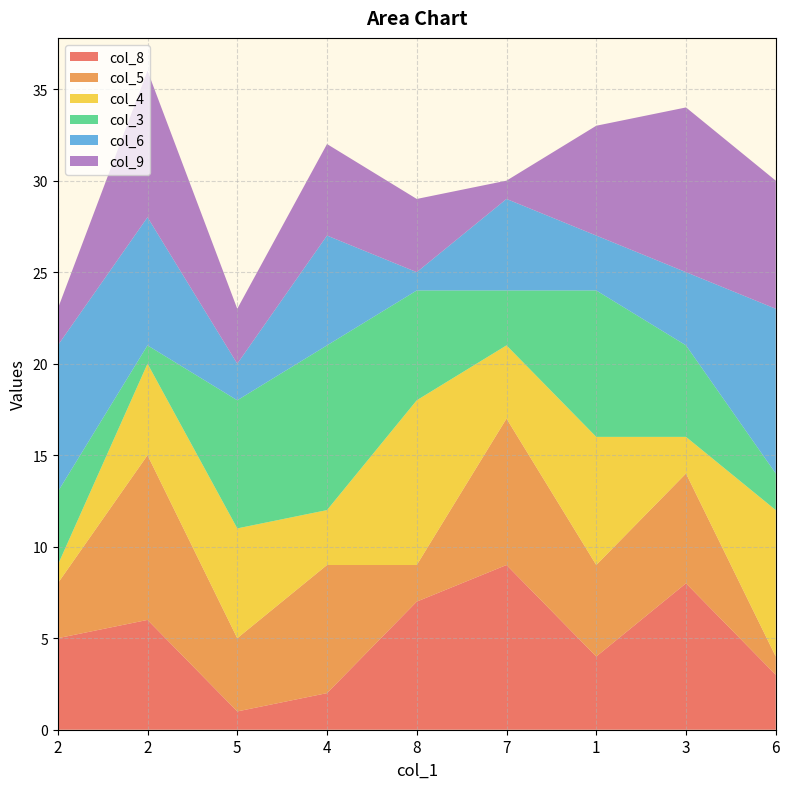

Reading right to left, extract all data points from this chart.

col_8: 6=3	3=8	1=4	7=9	8=7	4=2	5=1	2=6	2=5
col_5: 6=1	3=6	1=5	7=8	8=2	4=7	5=4	2=9	2=3
col_4: 6=8	3=2	1=7	7=4	8=9	4=3	5=6	2=5	2=1
col_3: 6=2	3=5	1=8	7=3	8=6	4=9	5=7	2=1	2=4
col_6: 6=9	3=4	1=3	7=5	8=1	4=6	5=2	2=7	2=8
col_9: 6=7	3=9	1=6	7=1	8=4	4=5	5=3	2=8	2=2